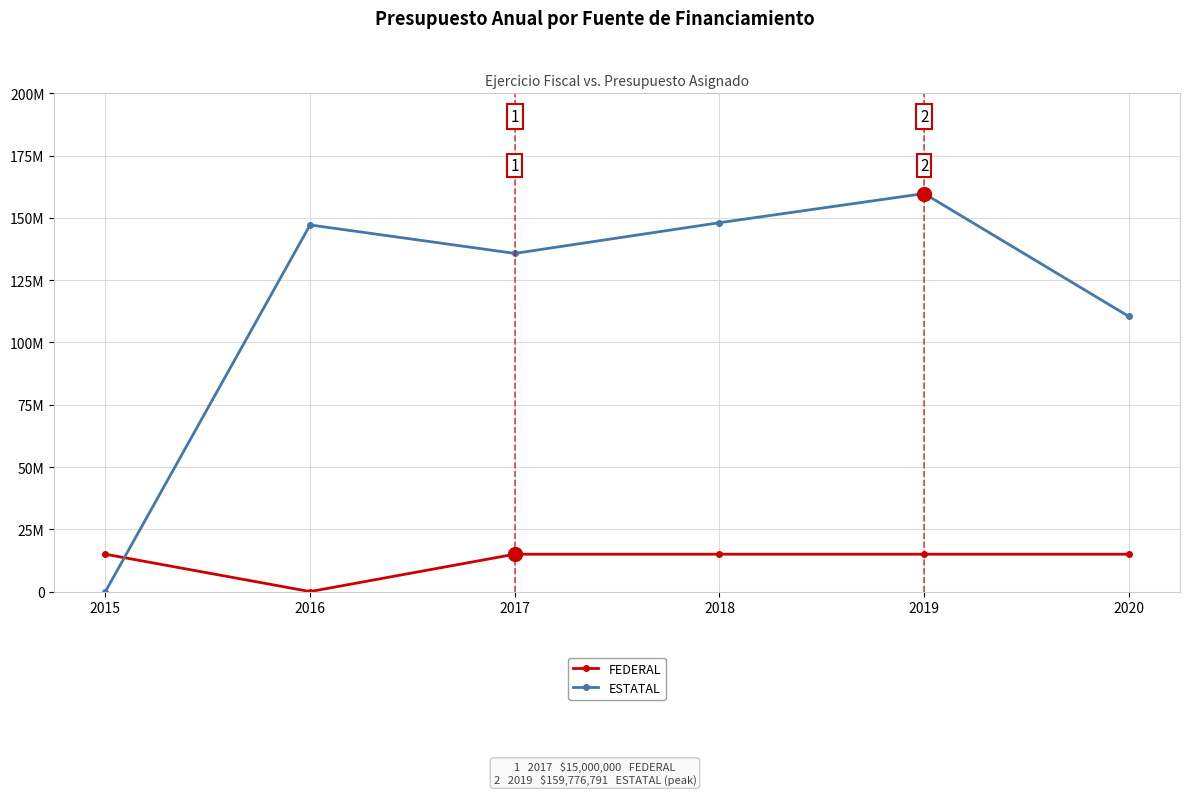

Which series has the widest spread of values?

ESTATAL